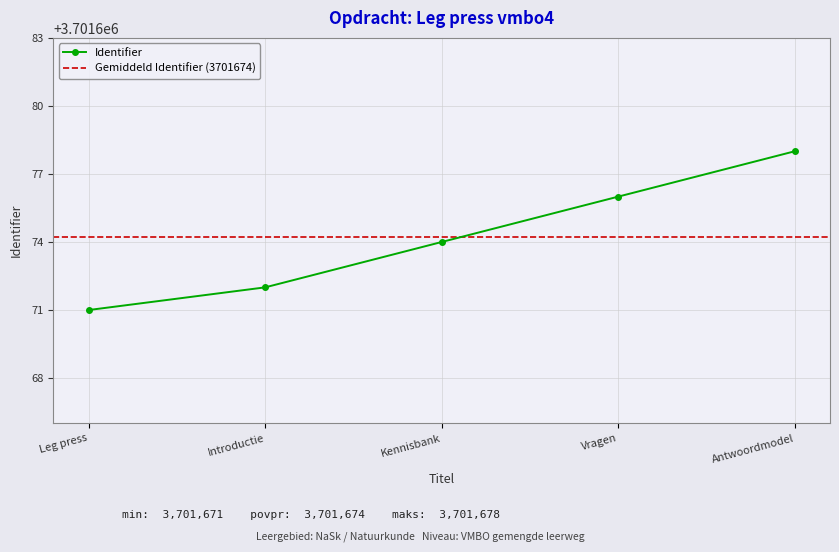

What is the greatest value displayed?

3701678